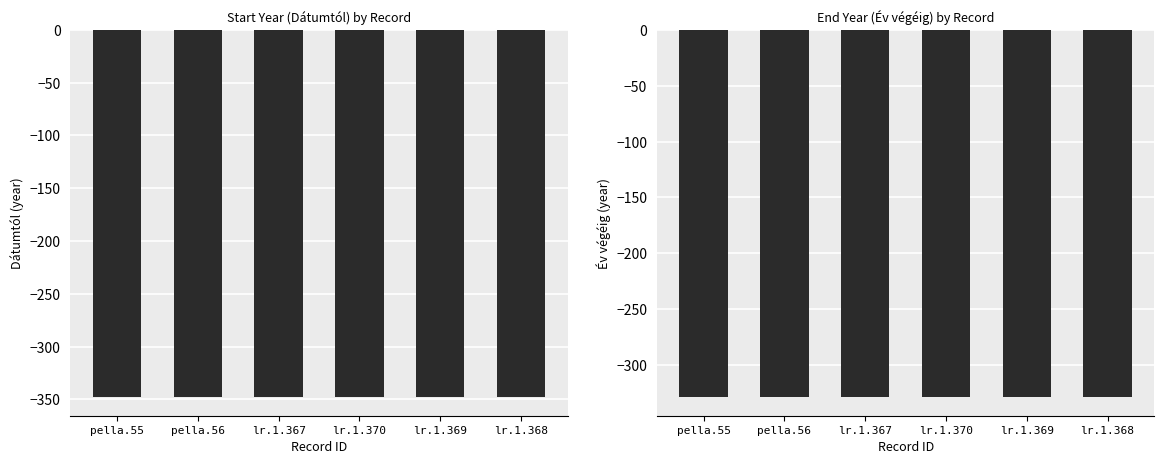

What value does the Év végéig series have at lr.1.369?

-329